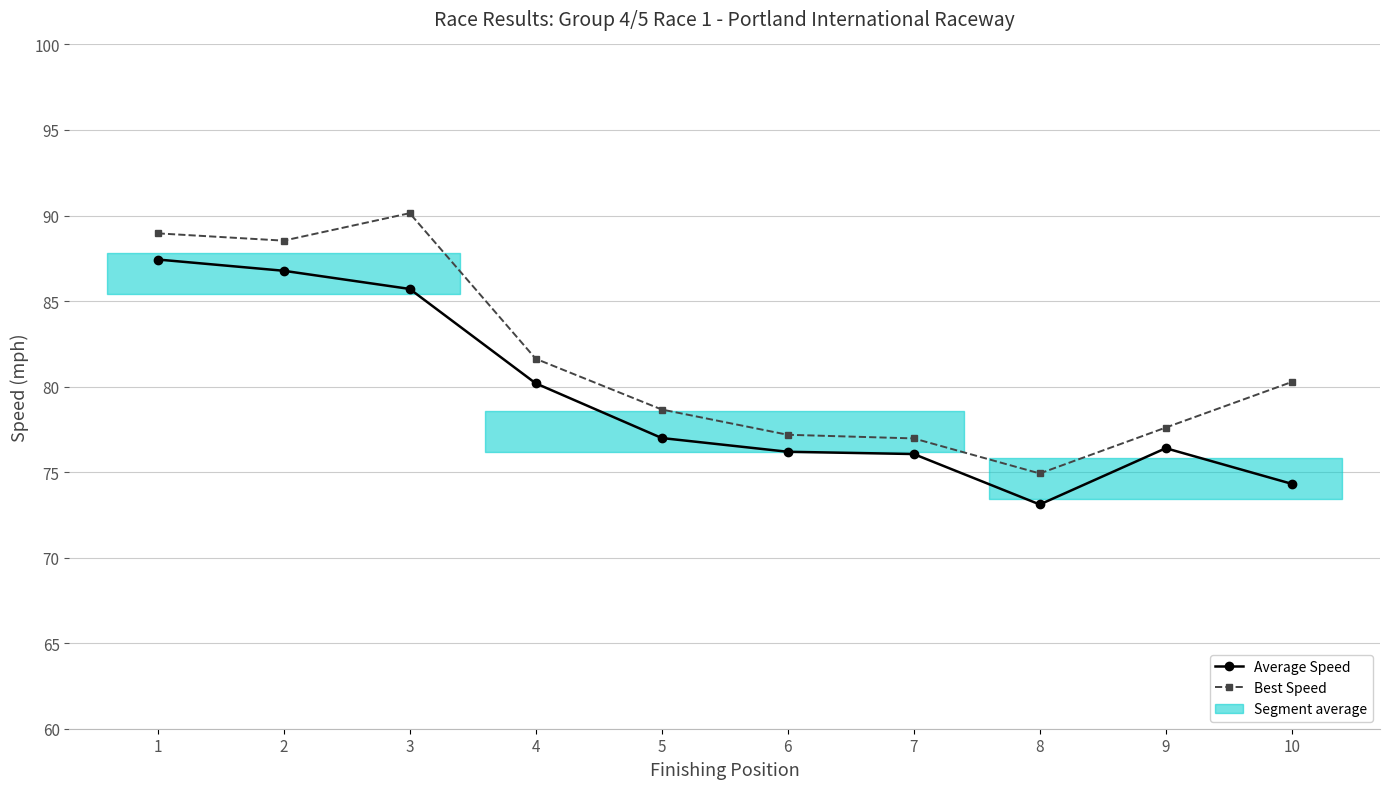

Is the value of Best Speed at 6 greater than the value of Average Speed at 8?

Yes